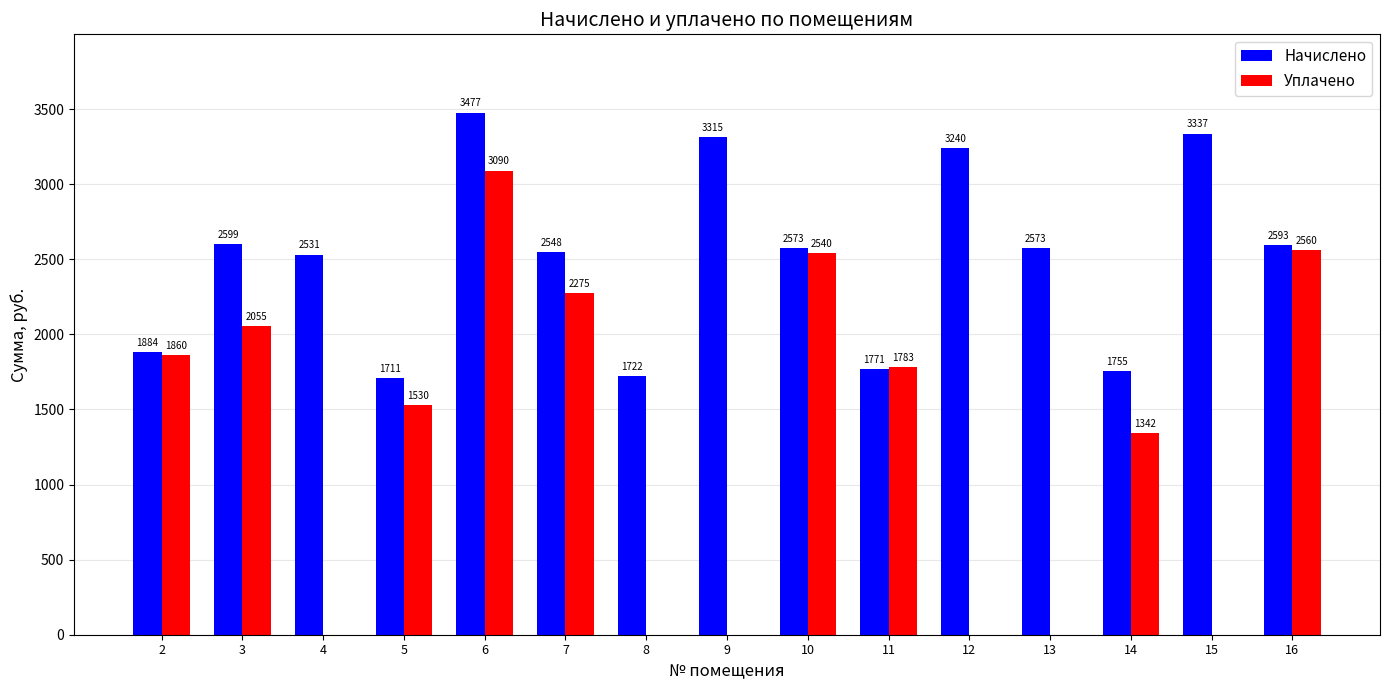

What are all the series names shown in the legend?

Начислено, Уплачено